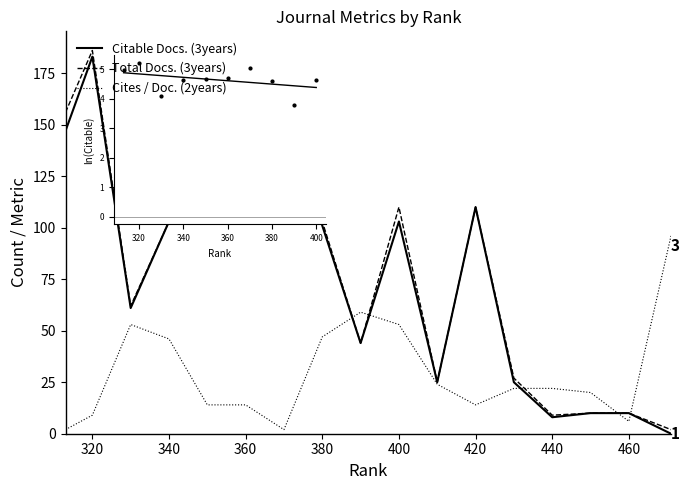

Is this an area chart (filled region under the line)?

No